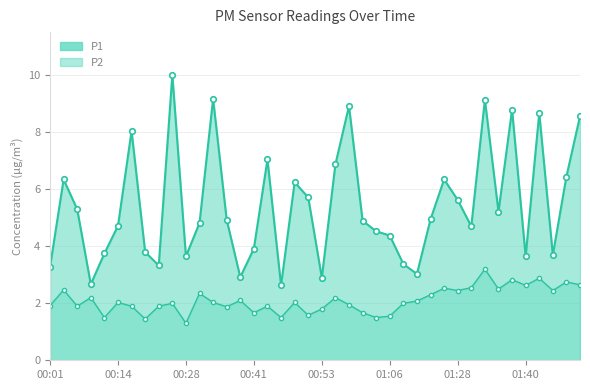

What is the total value across all series at 38?

9.2